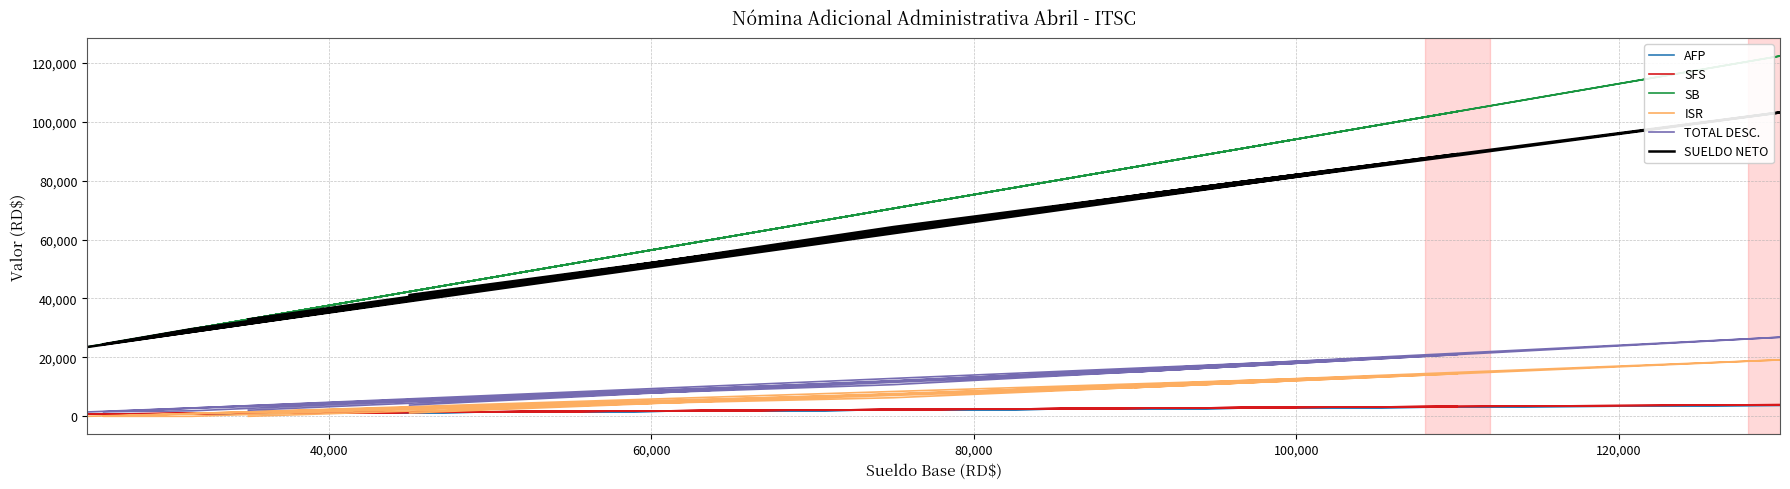

Is the value of TOTAL DESC. at 60,000 greater than the value of AFP at 140,000?

Yes